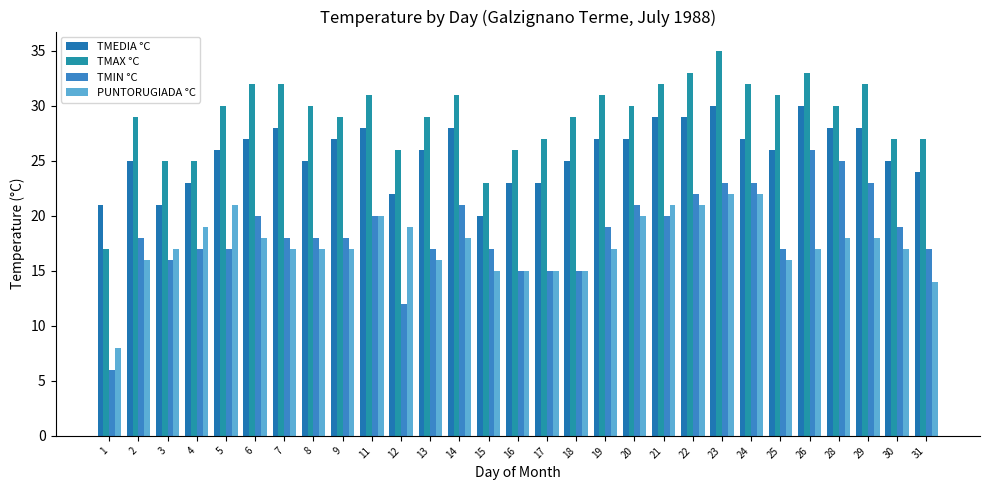

At which category does the chart reach its minimum across all series?

1